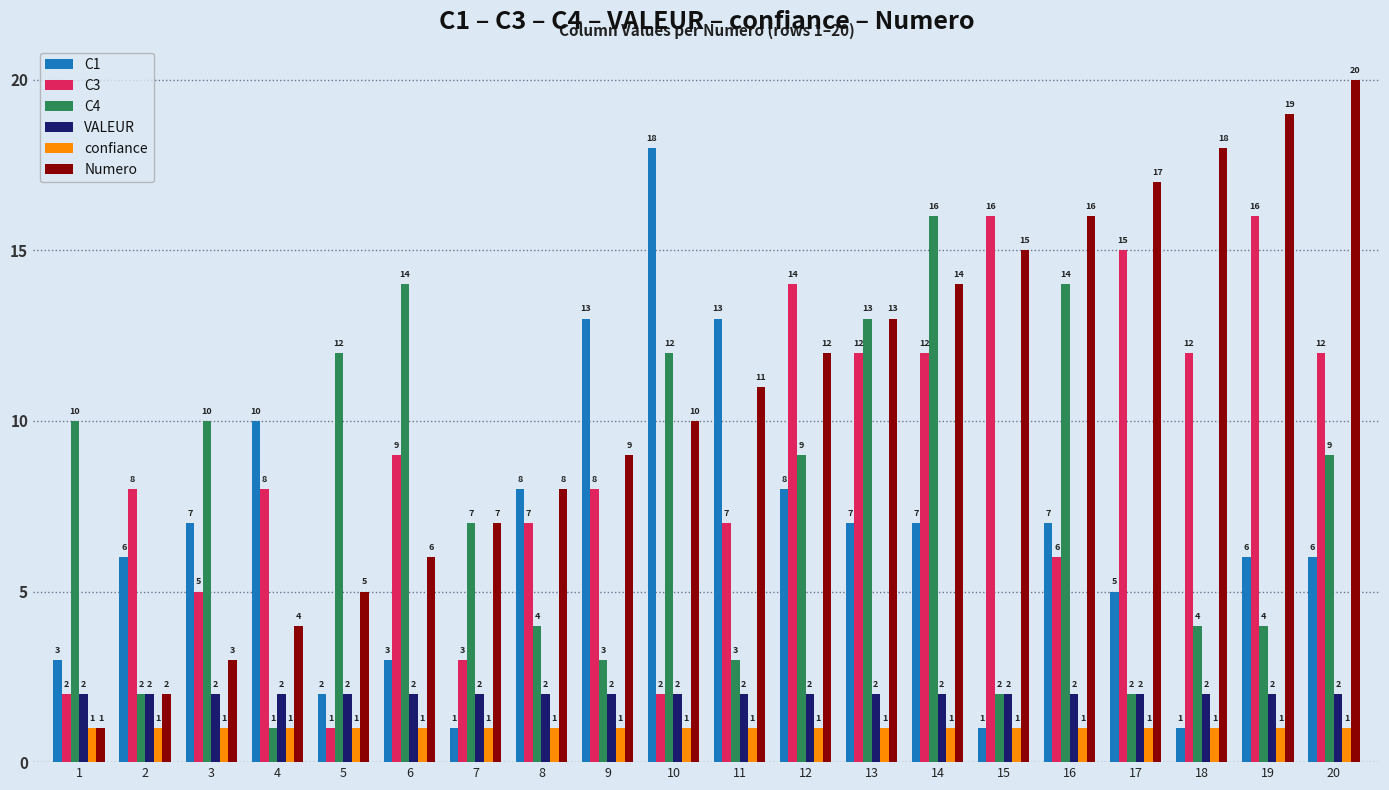

The Numero series shows 7 at 7. True or false?

True